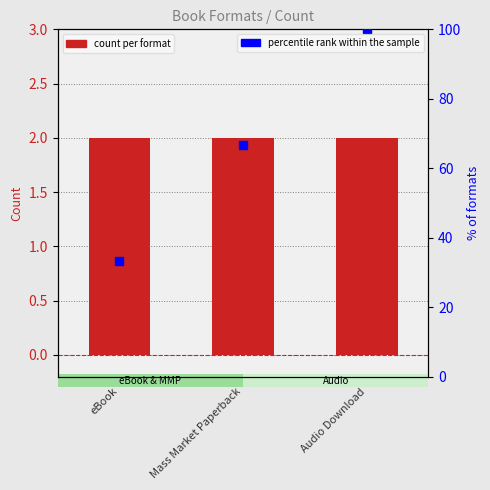

What are all the series names shown in the legend?

count per format, percentile rank within the sample